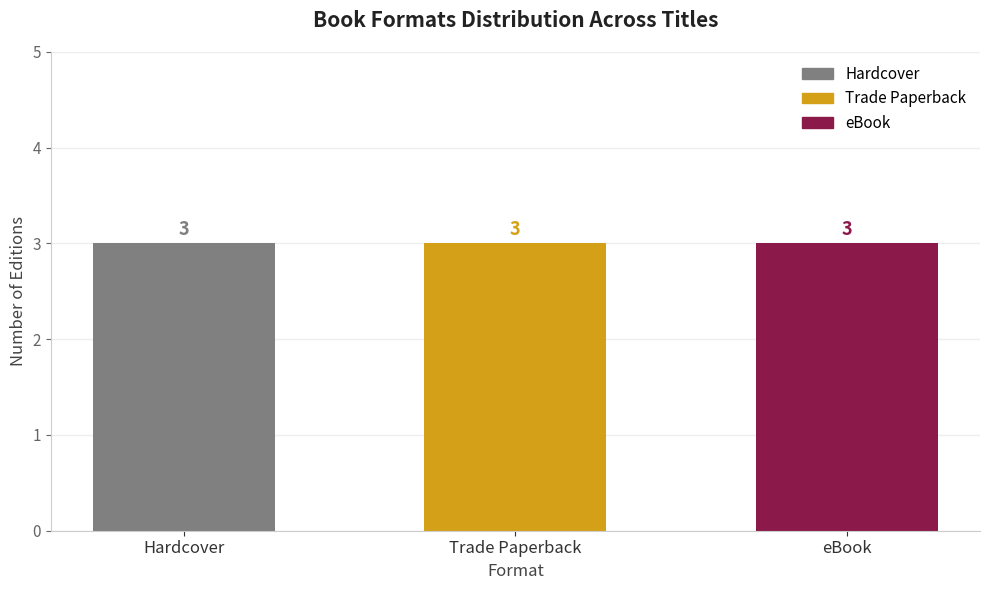

Are the bars grouped side by side (vs. stacked)?

No